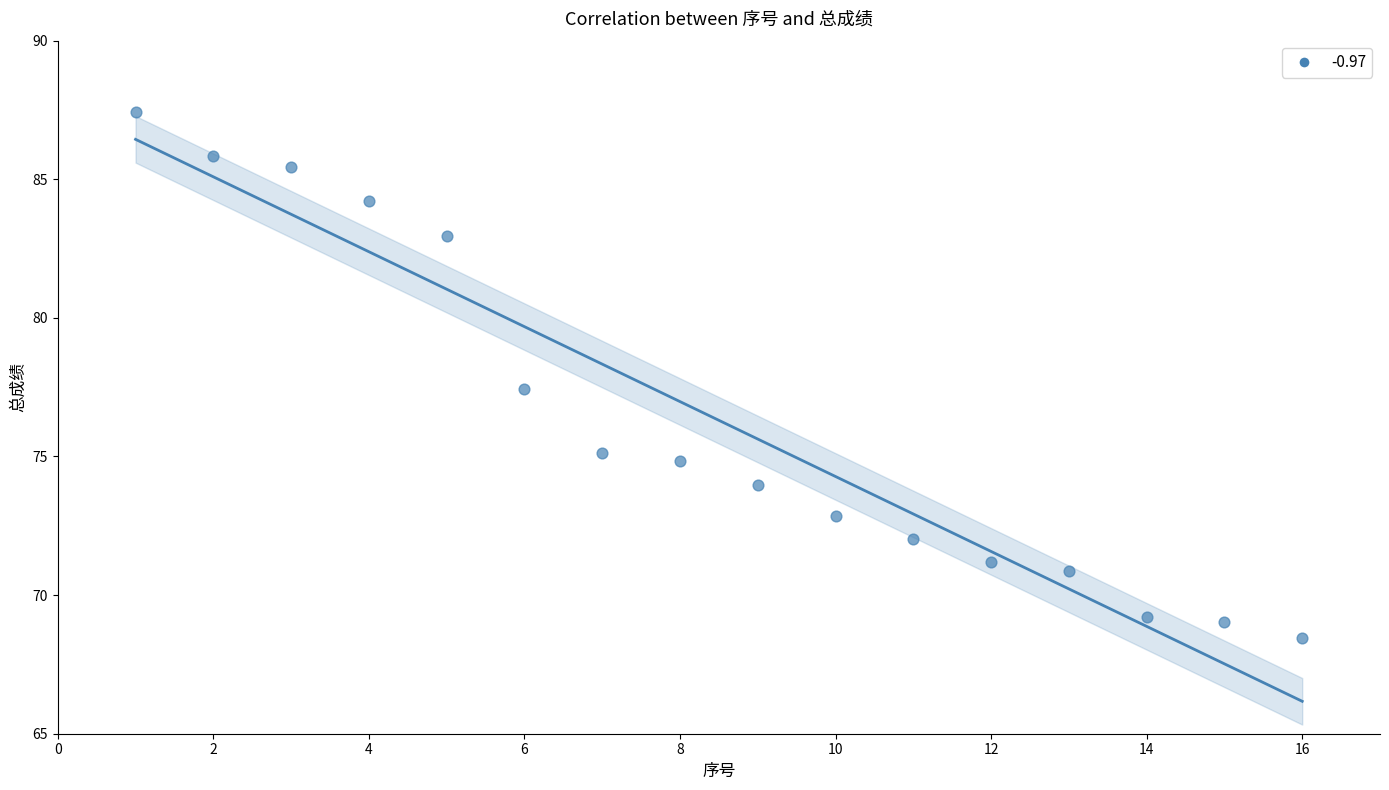

What Y value in the scatter plot is closest to 77?

77.4